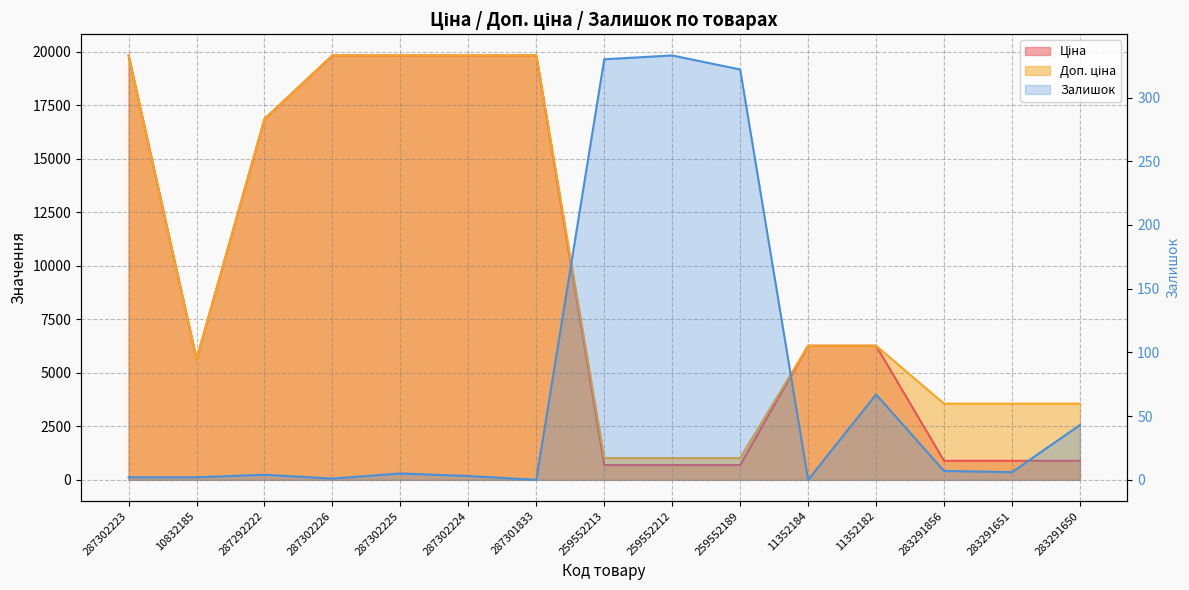

What is the spread (max minus min) of values at 287302223?

19829.1